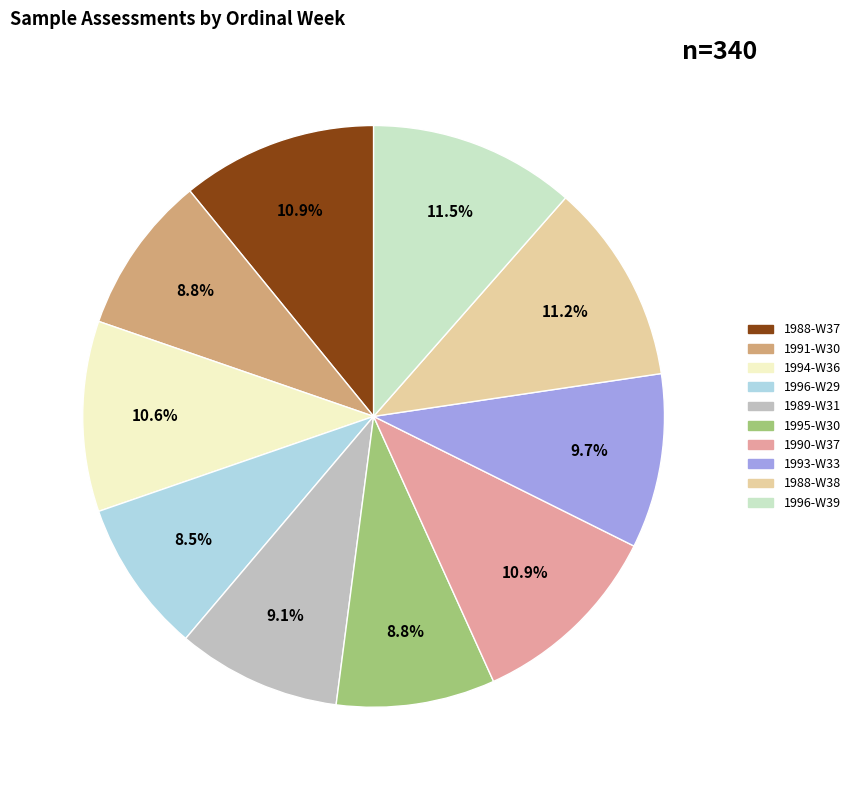

Combined, do 1991-W30 and 1989-W31 account for over 50%?

No